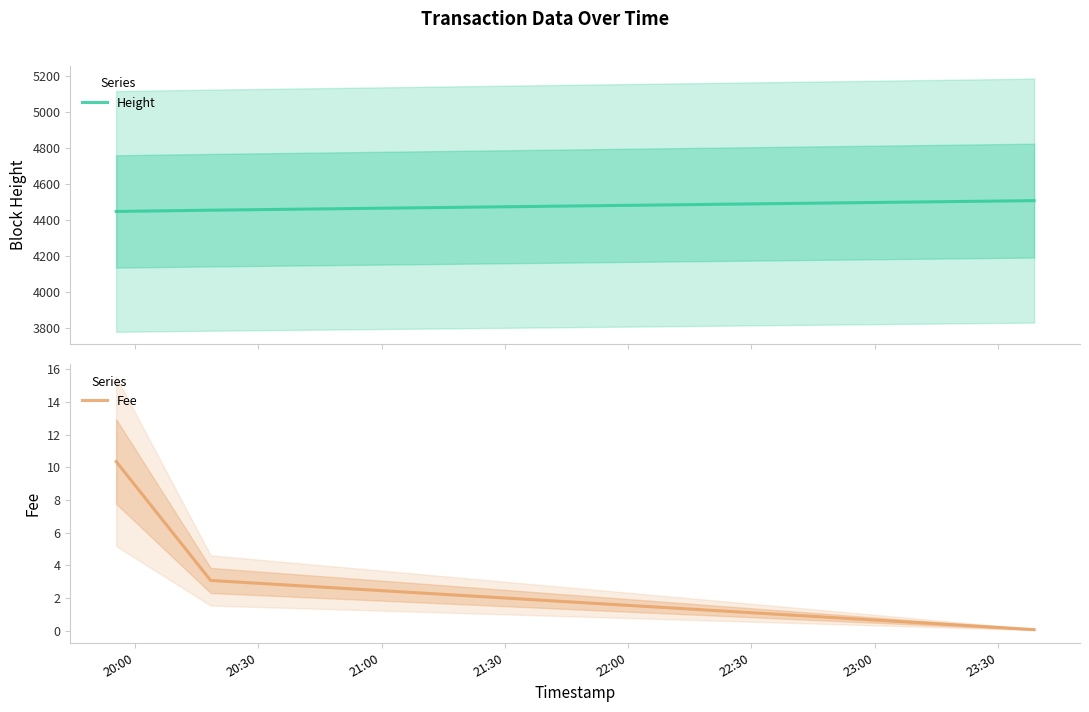

How many values in the Height series are below 4456?

1